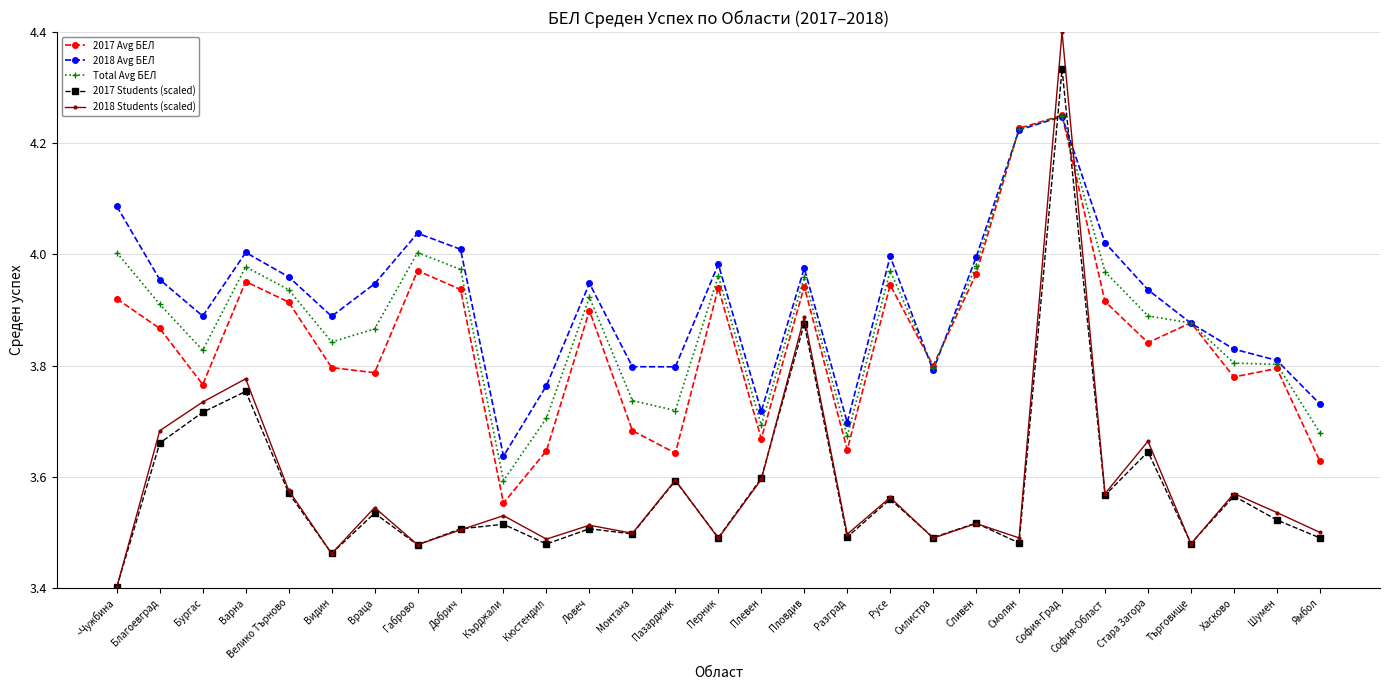

Which category has the highest value across all series?

София-Град